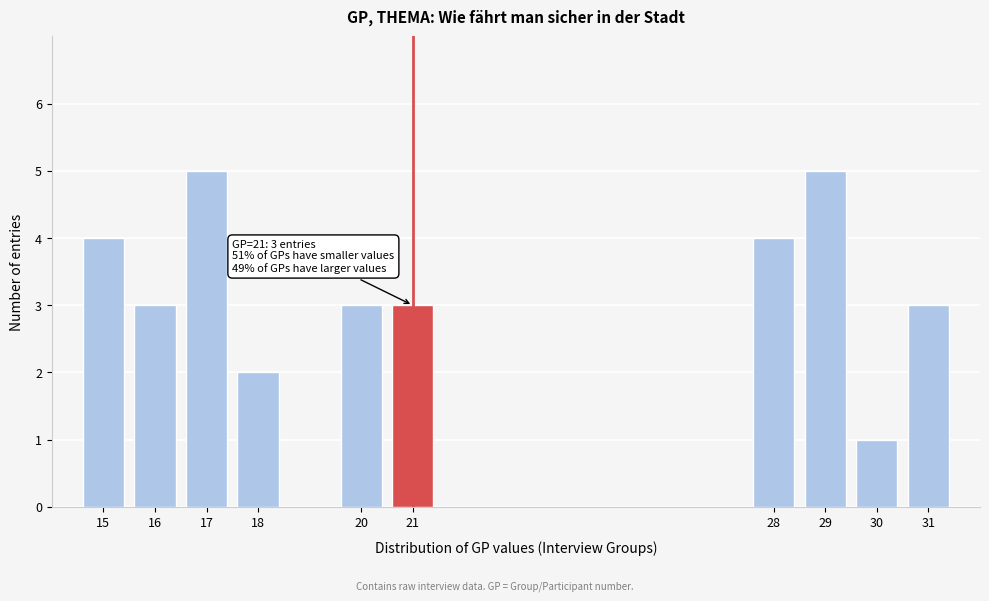

Reading left to right, transcribe all the data shown in this chart.

15=4	16=3	17=5	18=2	20=3	21=3	28=4	29=5	30=1	31=3